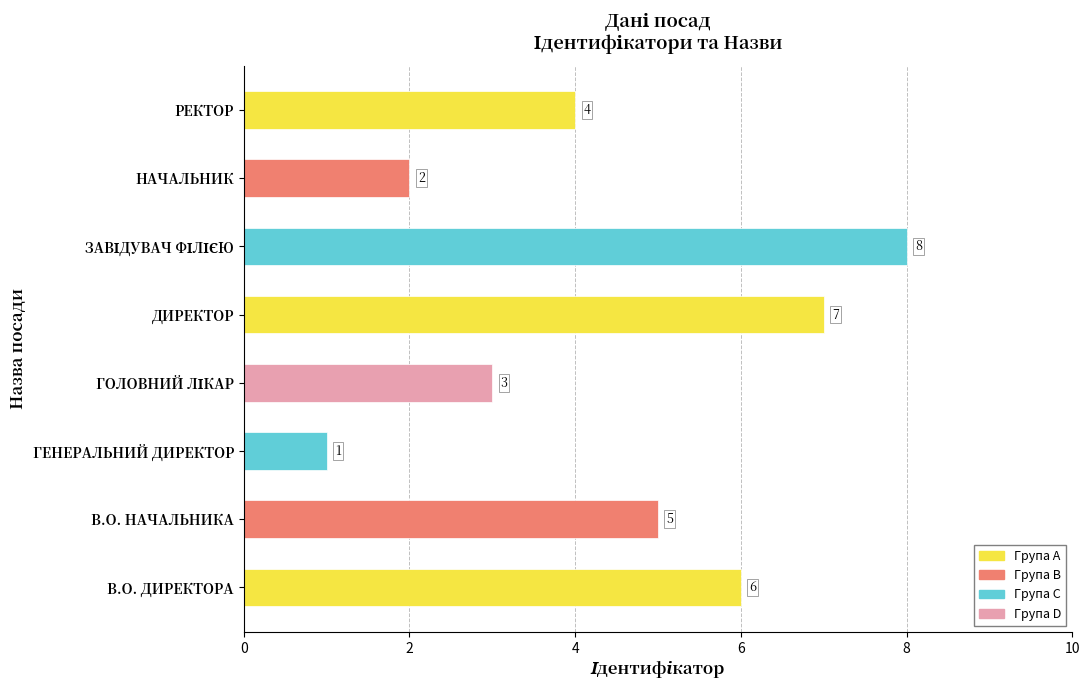

What is the greatest value displayed?

8